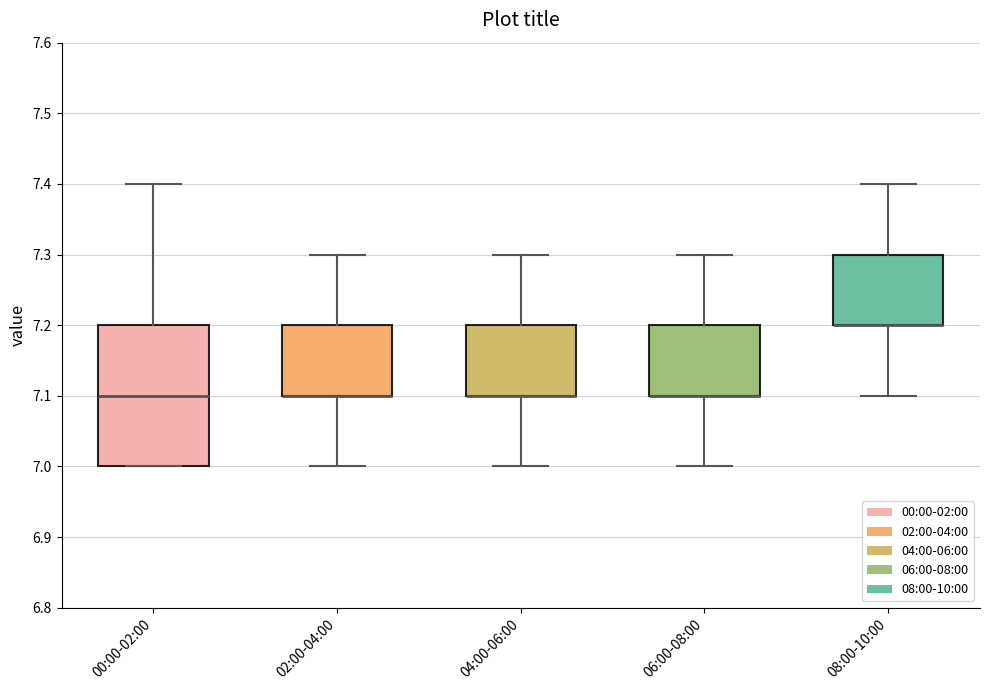

Where does the lower whisker of the box for 08:00-10:00 end on the y-axis? The values are not printed on the chart, so give them approximately, as read against the axis.

7.1